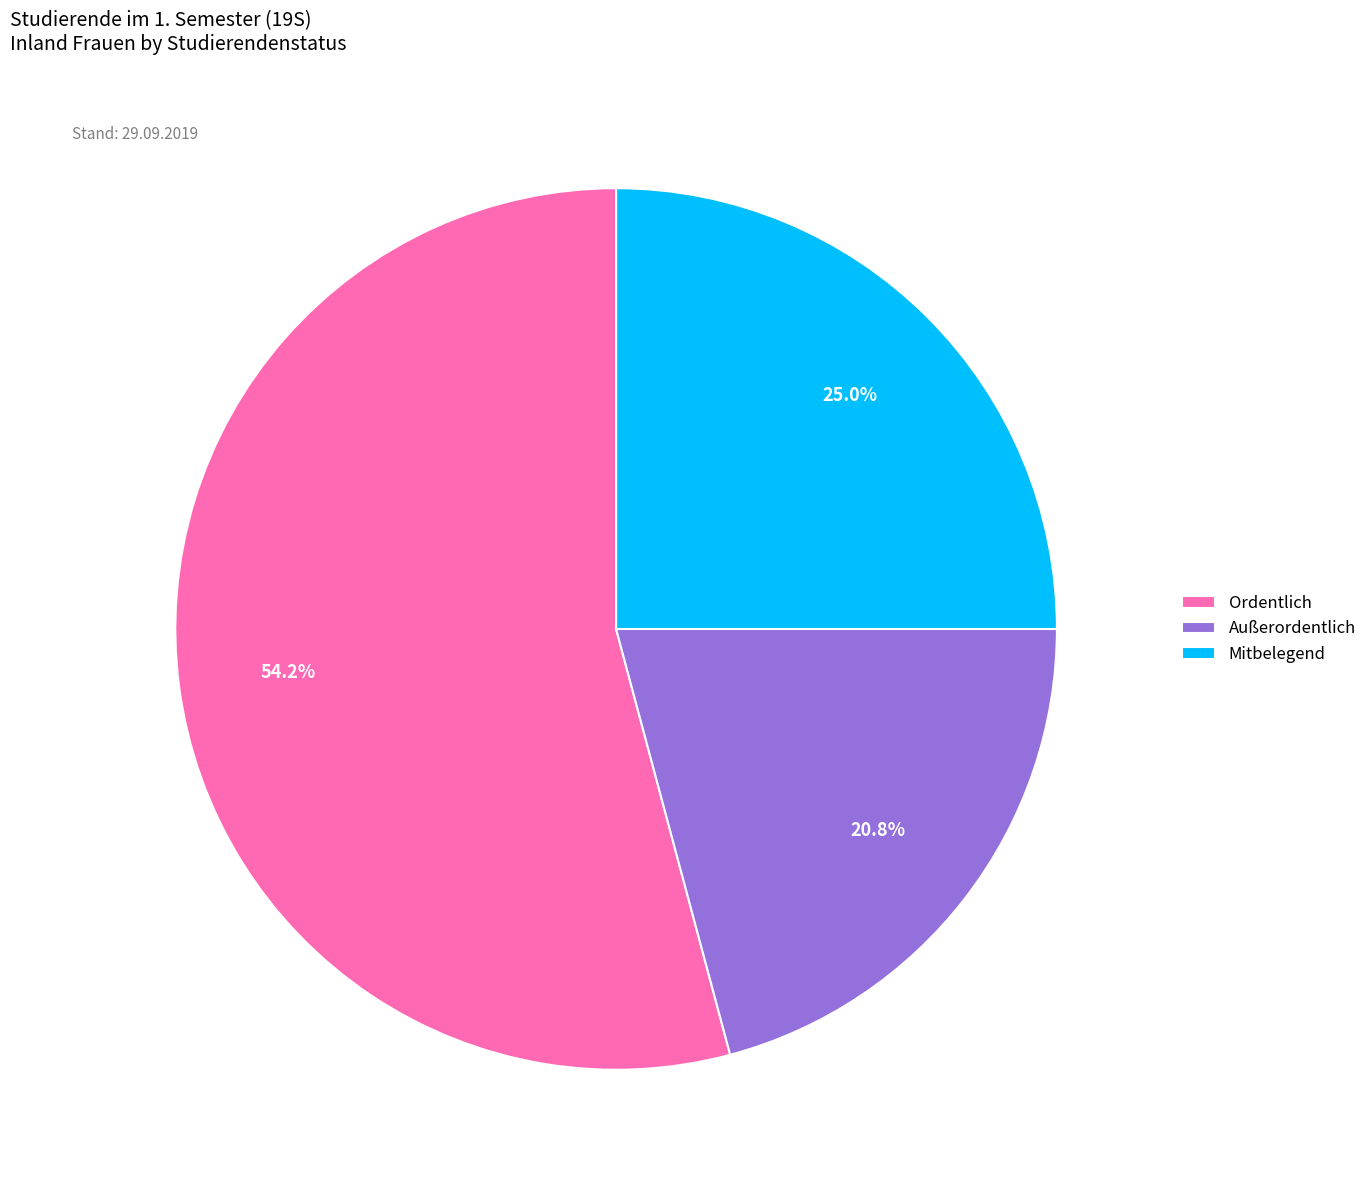

What is the total percentage of Mitbelegend and Außerordentlich?

45.8%